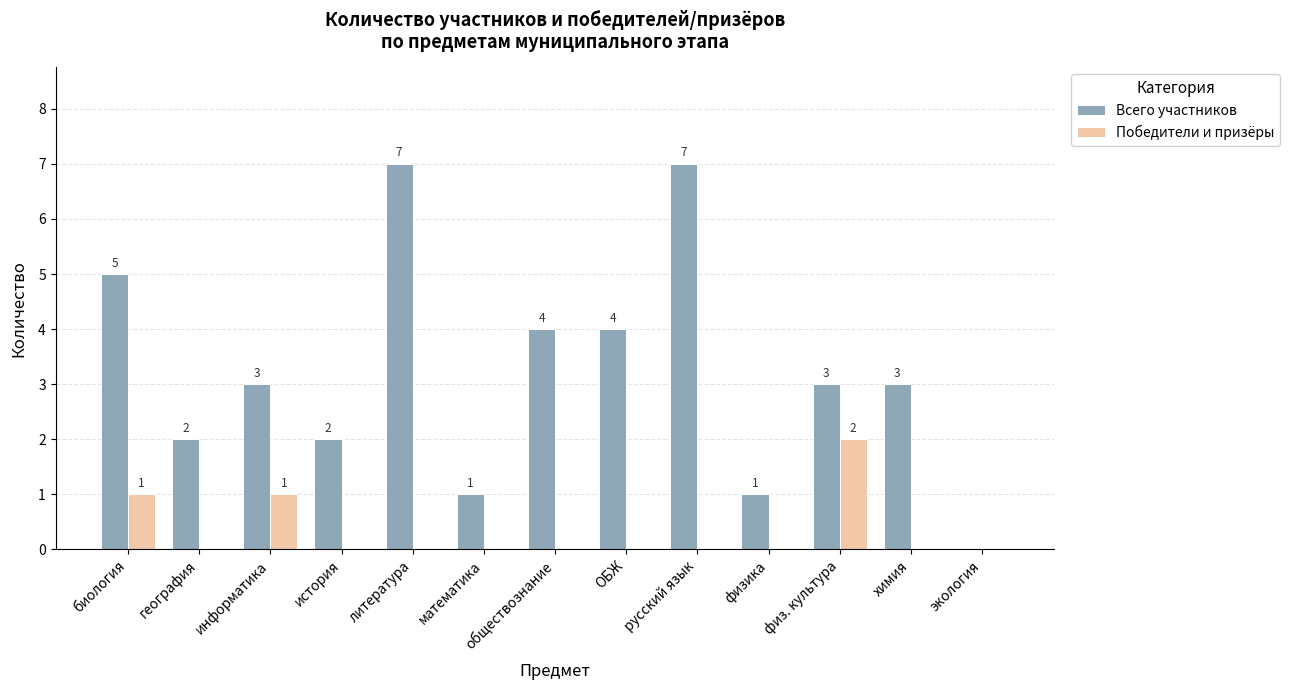

Which series has the largest total across all categories?

Всего участников